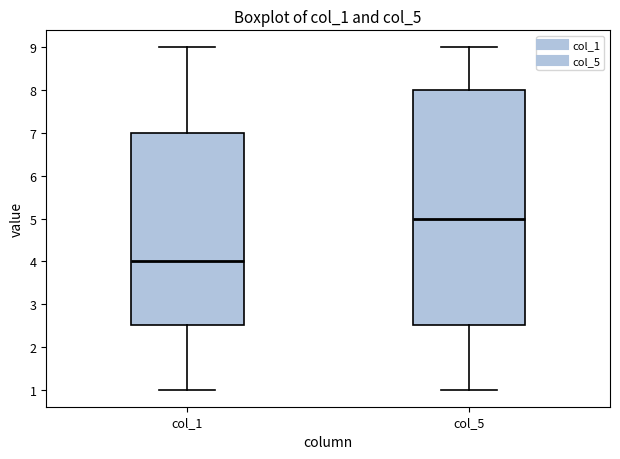

Comparing the boxes themselves (not the whiskers), which one is the tallest?

col_5